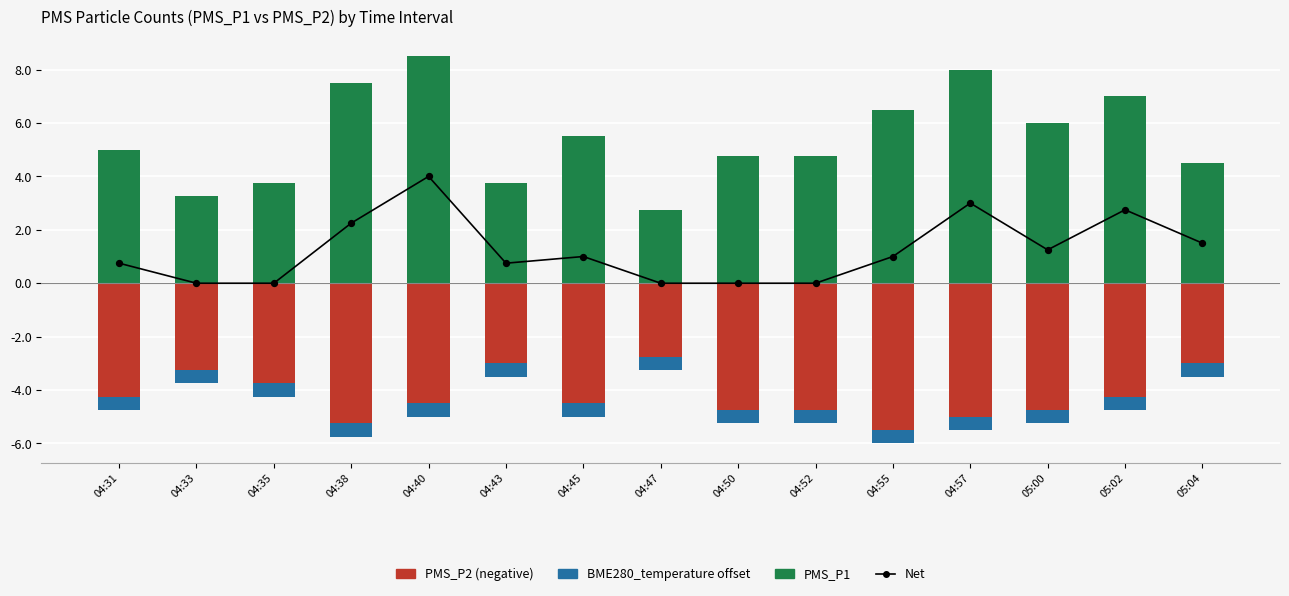

Which series contains the highest Y value?

PMS_P1